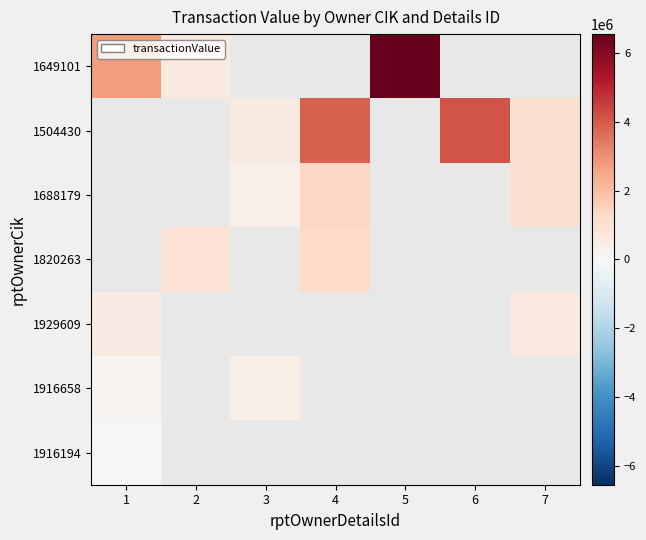

Rank the series at 3 from lowest to highest value.

1688179, 1820263, 1929609, 1916658, 1916194, 1649101, 1504430